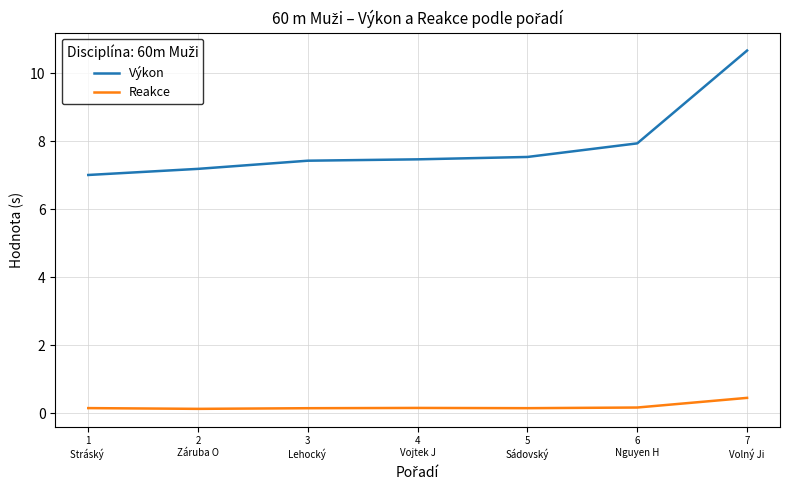

Rank the series by their maximum value, from lowest to highest.

Reakce, Výkon